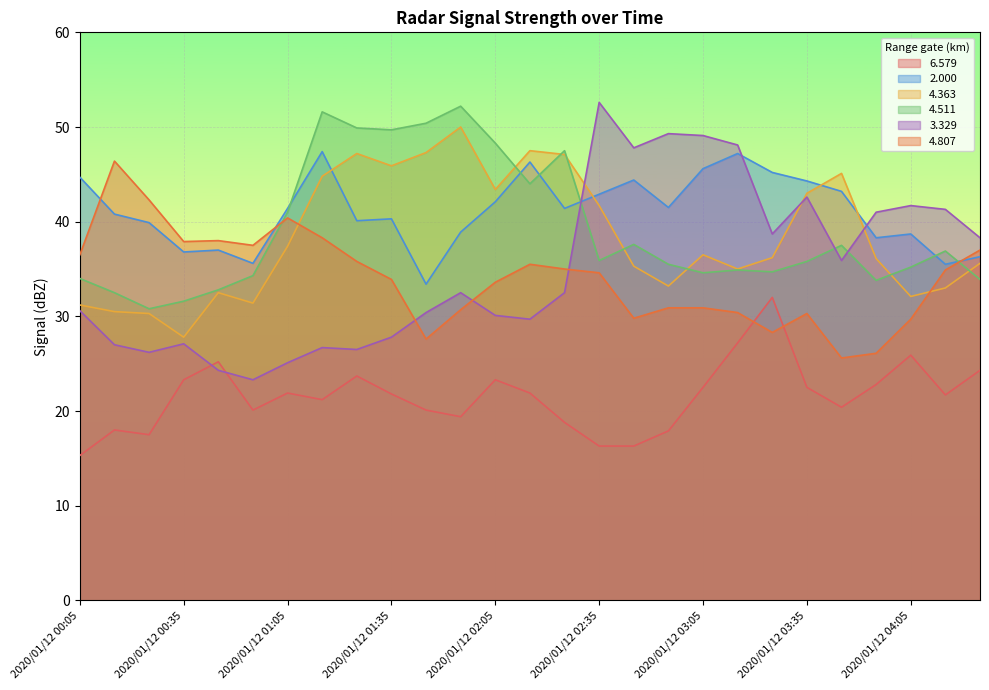

At which label does   4.511 first exceed 35?

2020/01/12 01:05